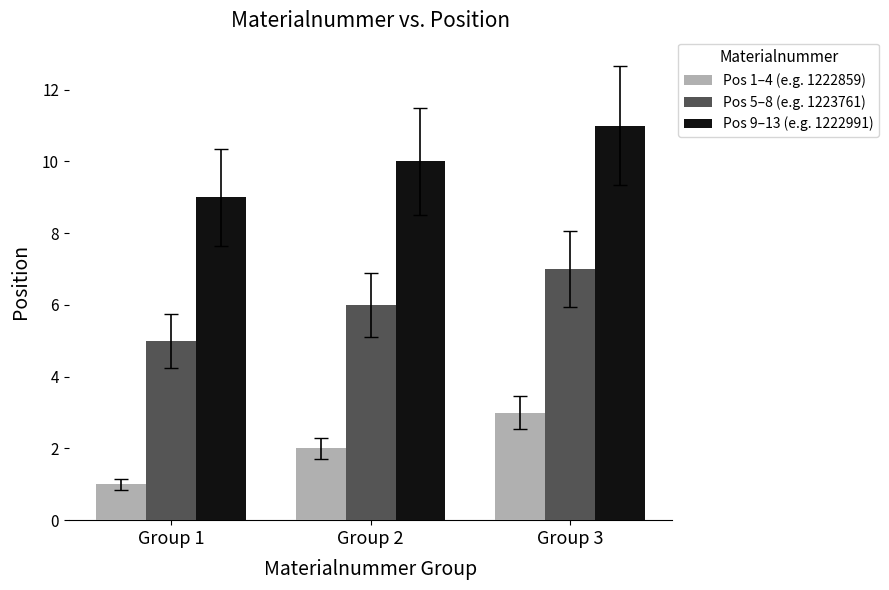

Is the value of Pos 5–8 (e.g. 1223761) at Group 2 greater than the value of Pos 1–4 (e.g. 1222859) at Group 2?

Yes